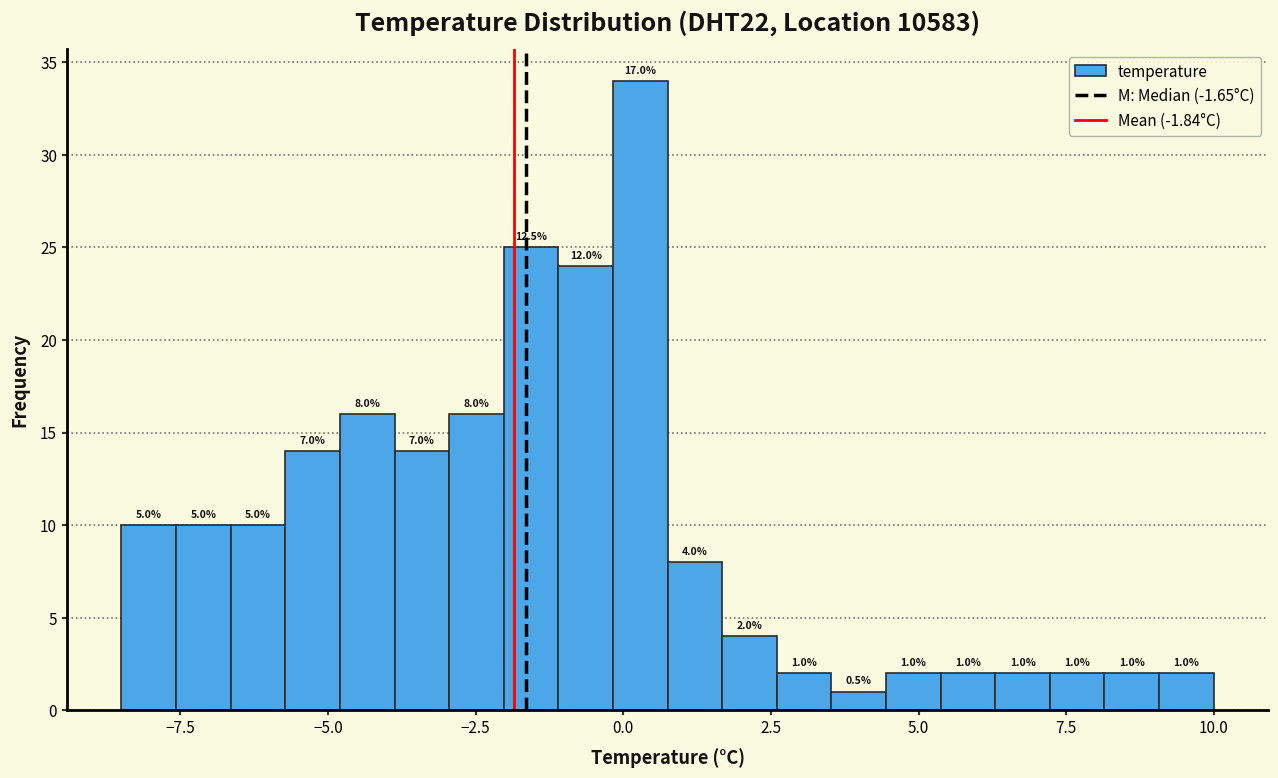

Read against the x-axis, roughly where is the centre of the tallest bar?

0.5